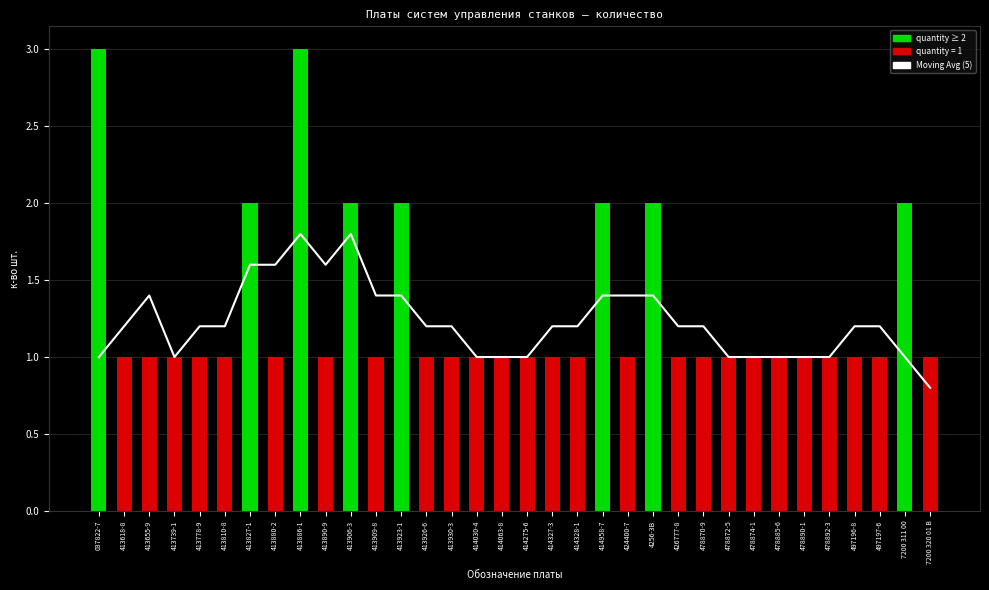

List the labels in order of value, smallest first.

7200 320 01 B, 037822-7, 413739-1, 414030-4, 414063-8, 414275-6, 478872-5, 478874-1, 478885-6, 478890-1, 478892-3, 7200 311 00, 413618-8, 413810-8, 413926-6, 413930-3, 414328-1, 426777-8, 478870-9, 497197-6, 413778-9, 414327-3, 497196-8, 413655-9, 413923-1, 414958-7, 4256-3B, 413909-8, 424400-7, 413890-9, 413827-1, 413880-2, 413886-1, 413906-3